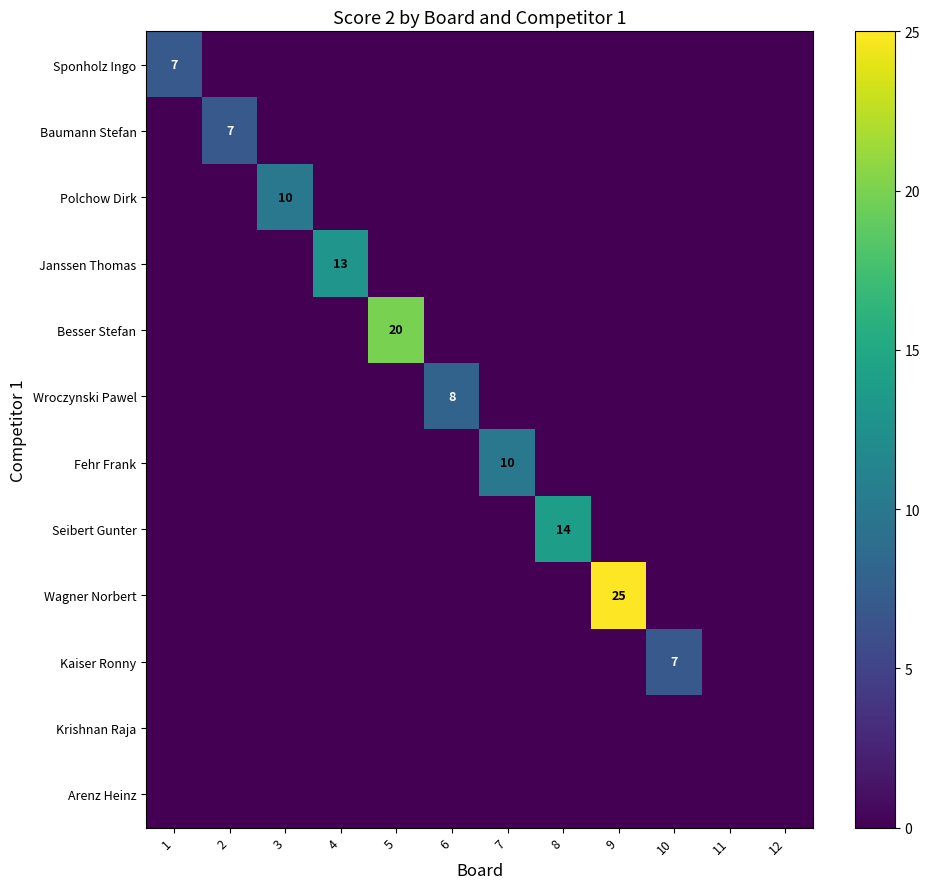

The value of Sponholz Ingo at 1 is 5. True or false?

False